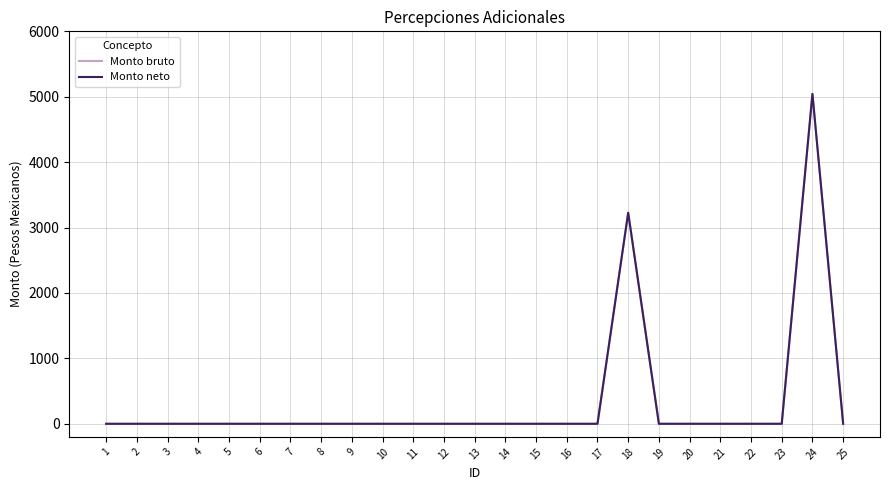

True or false: Monto bruto and Monto neto cross at least once.

False